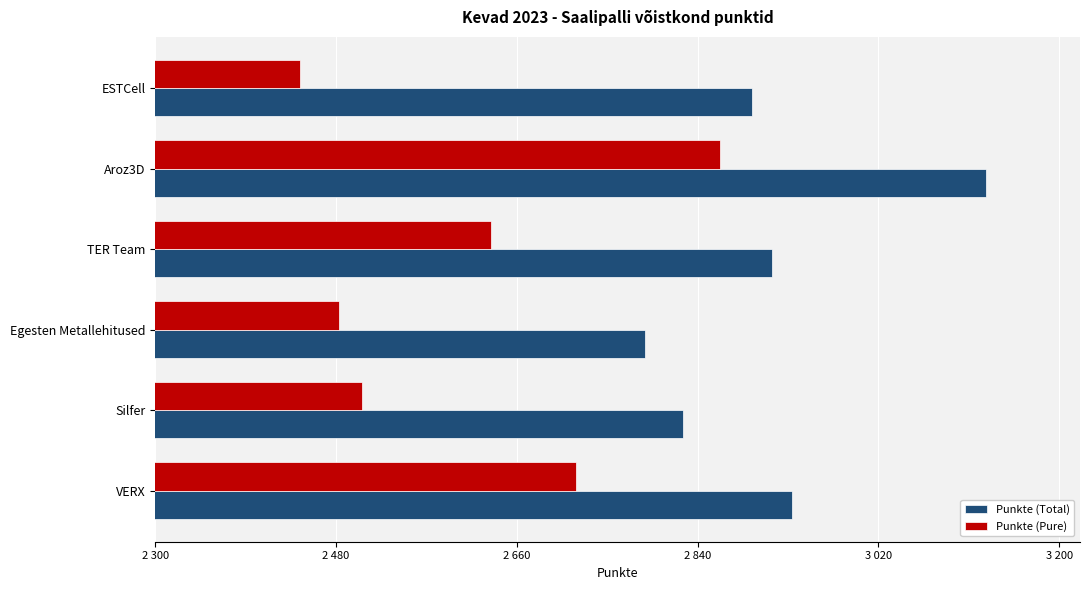

What are all the series names shown in the legend?

Punkte (Total), Punkte (Pure)